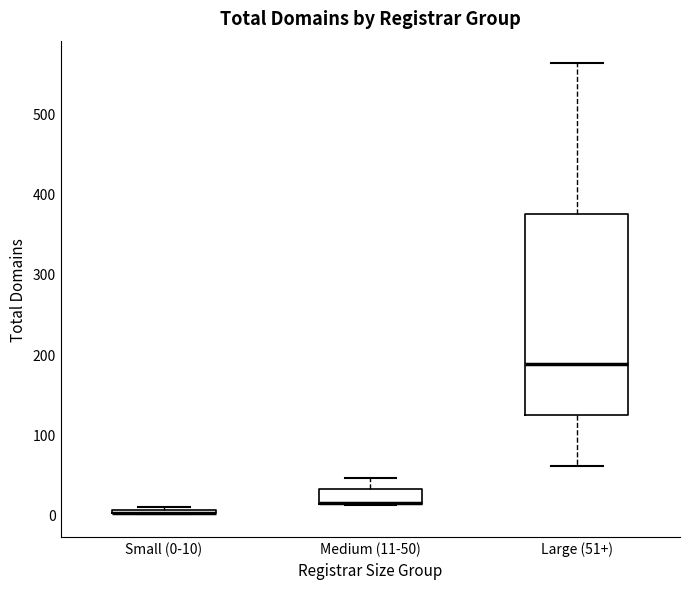

Where does the median line of the box for Large (51+) sit on the y-axis? The values are not printed on the chart, so give them approximately, as read against the axis.

190